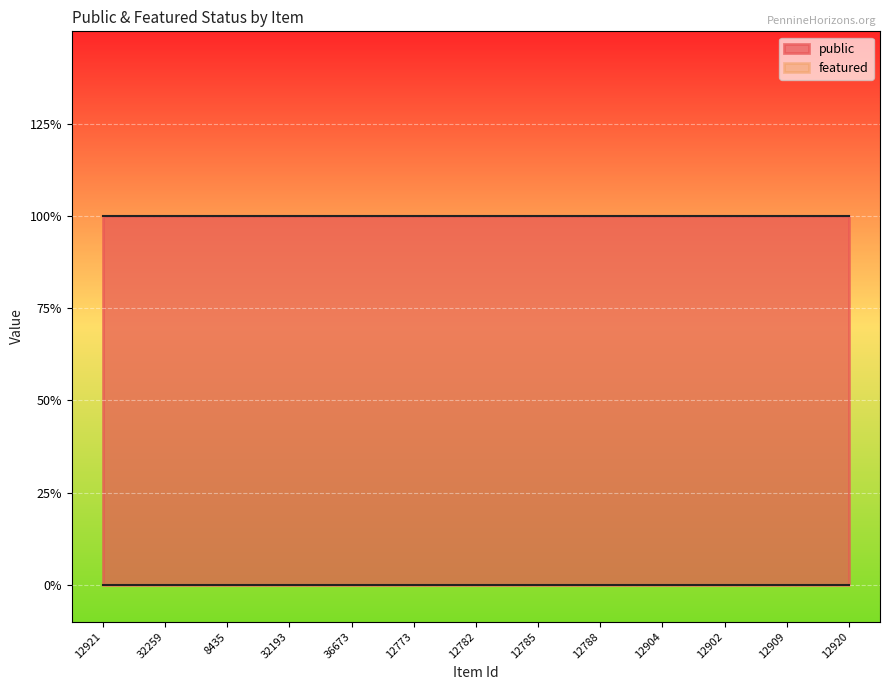

At 12773, list the series in order from largest to smallest.

public, featured